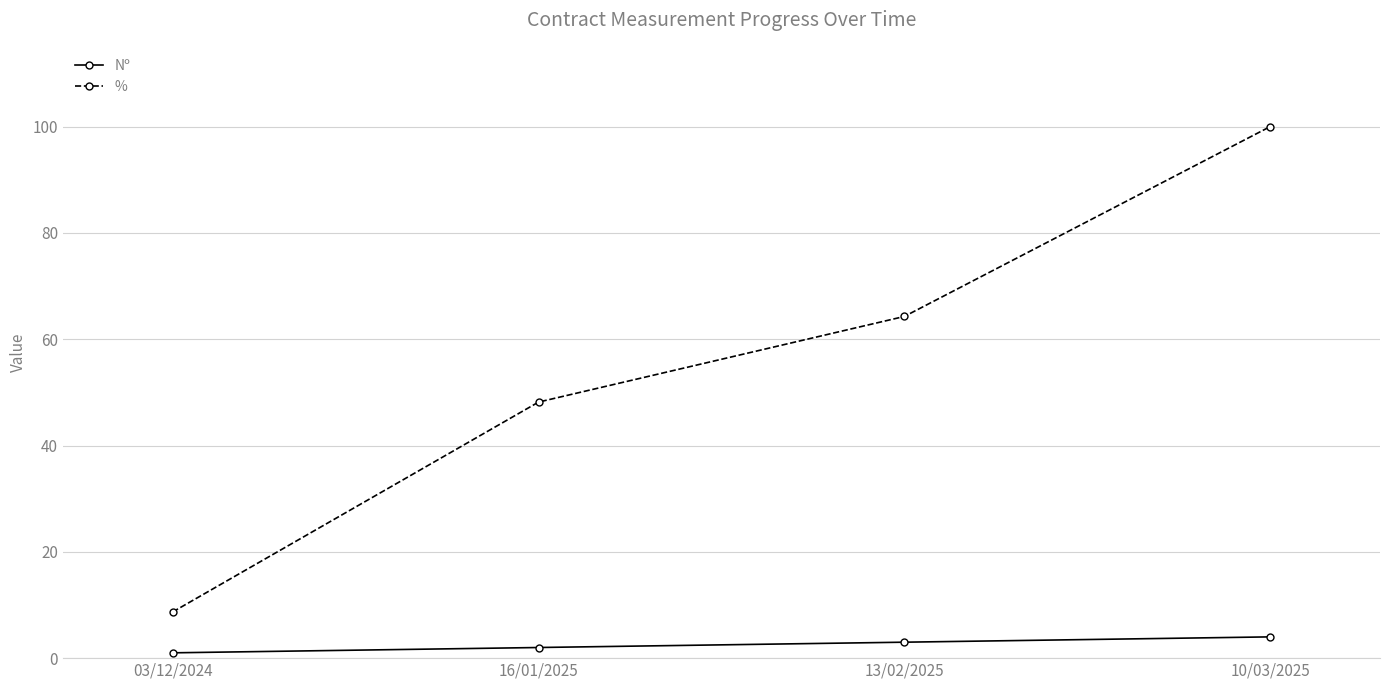

What is the spread (max minus min) of values at 03/12/2024?

7.7